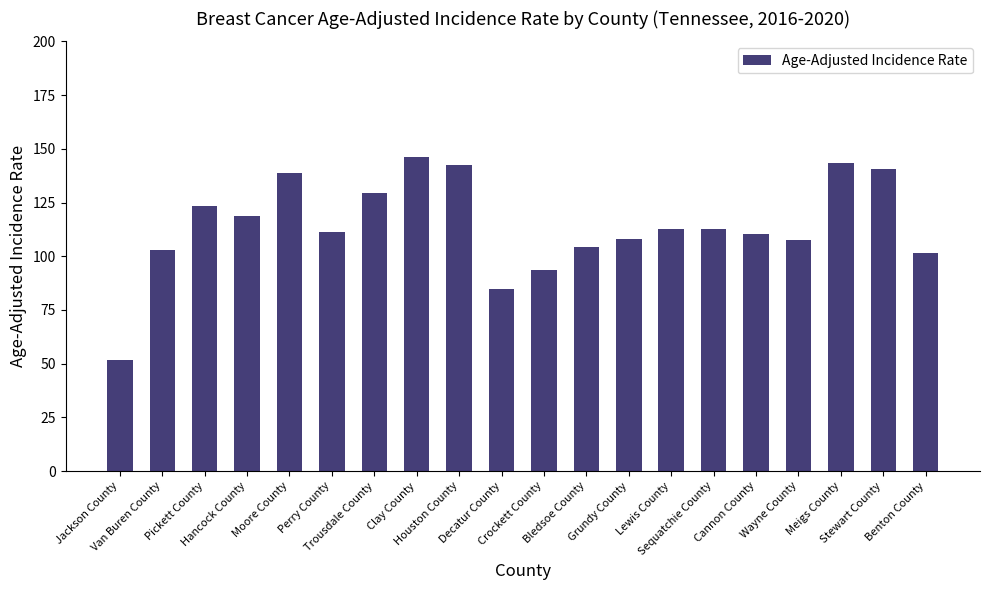

What is the change in value from Grundy County to Lewis County?

+4.9